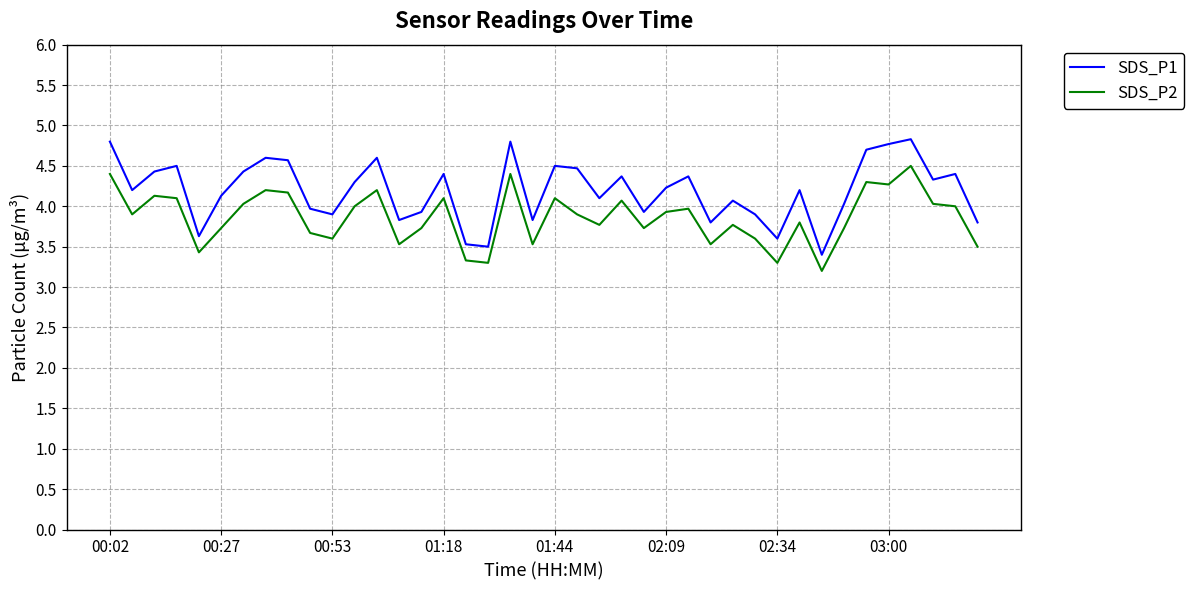

Which series has the largest total across all categories?

SDS_P1